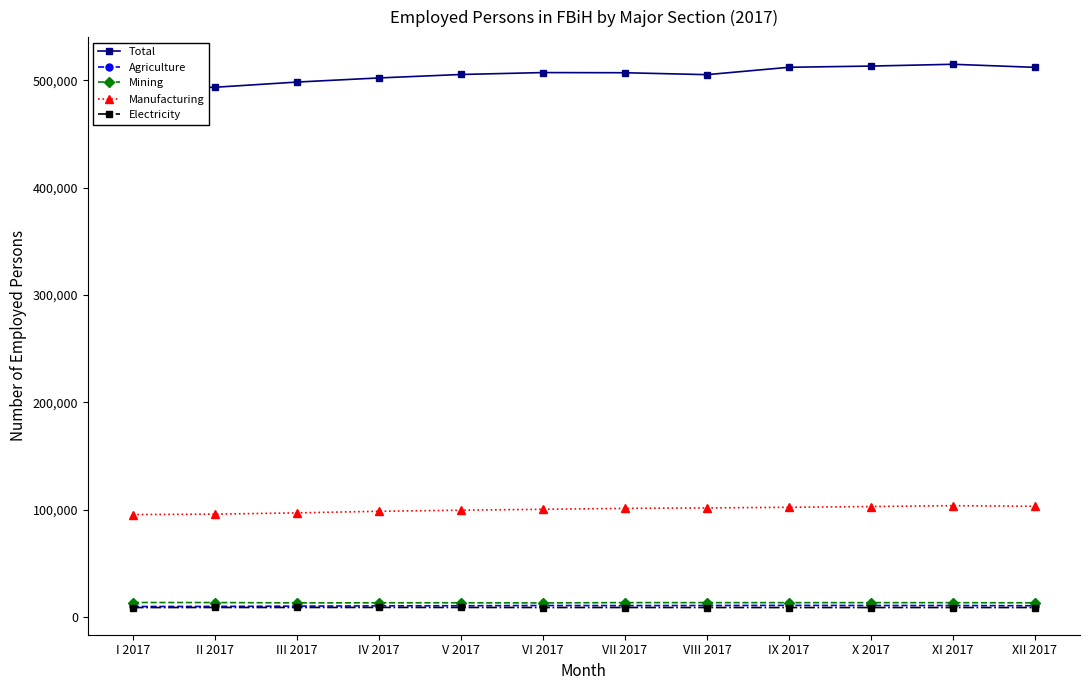

The Agriculture series shows 17055 at XI 2017. True or false?

False